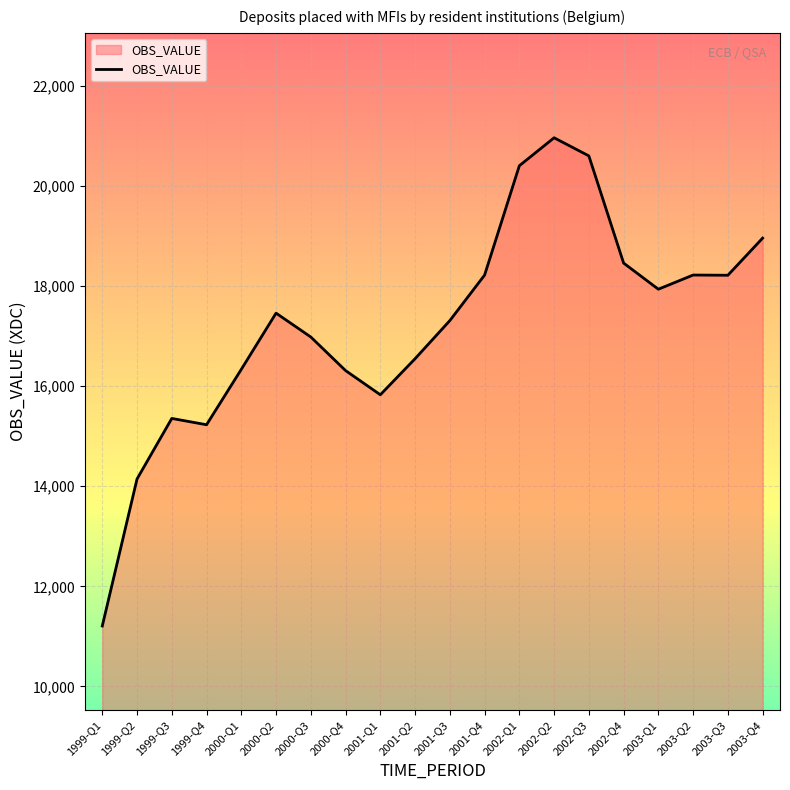

Where is the first local minimum?

1999-Q4